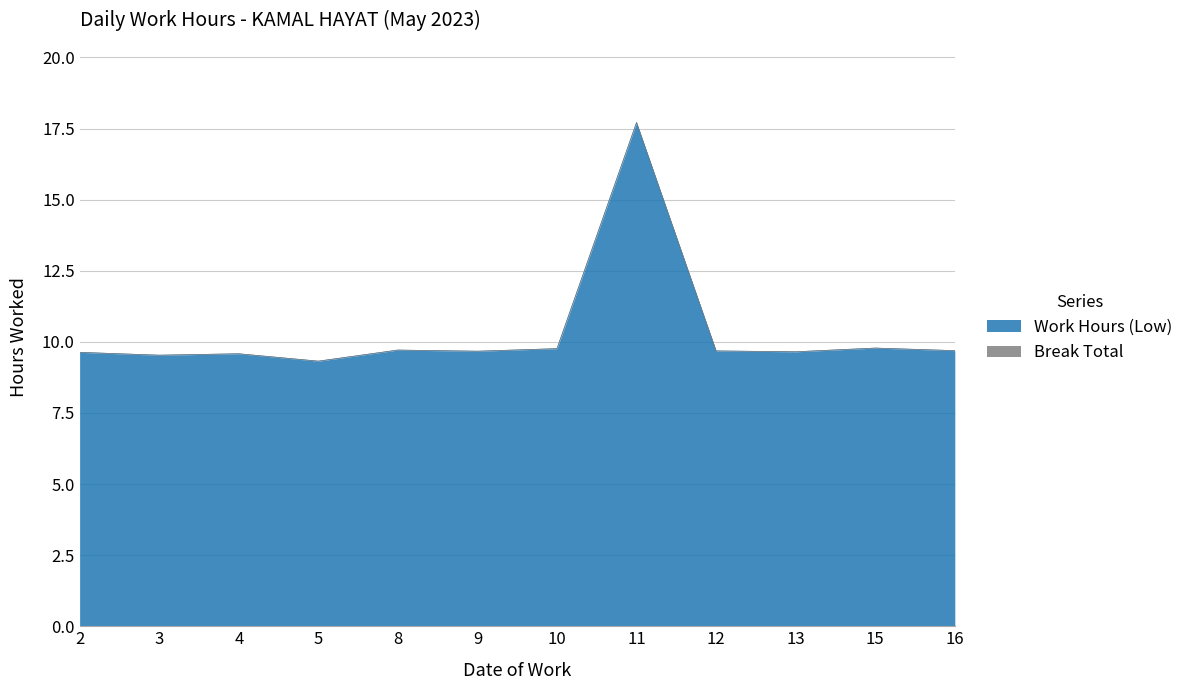

Where is the first local minimum?

3